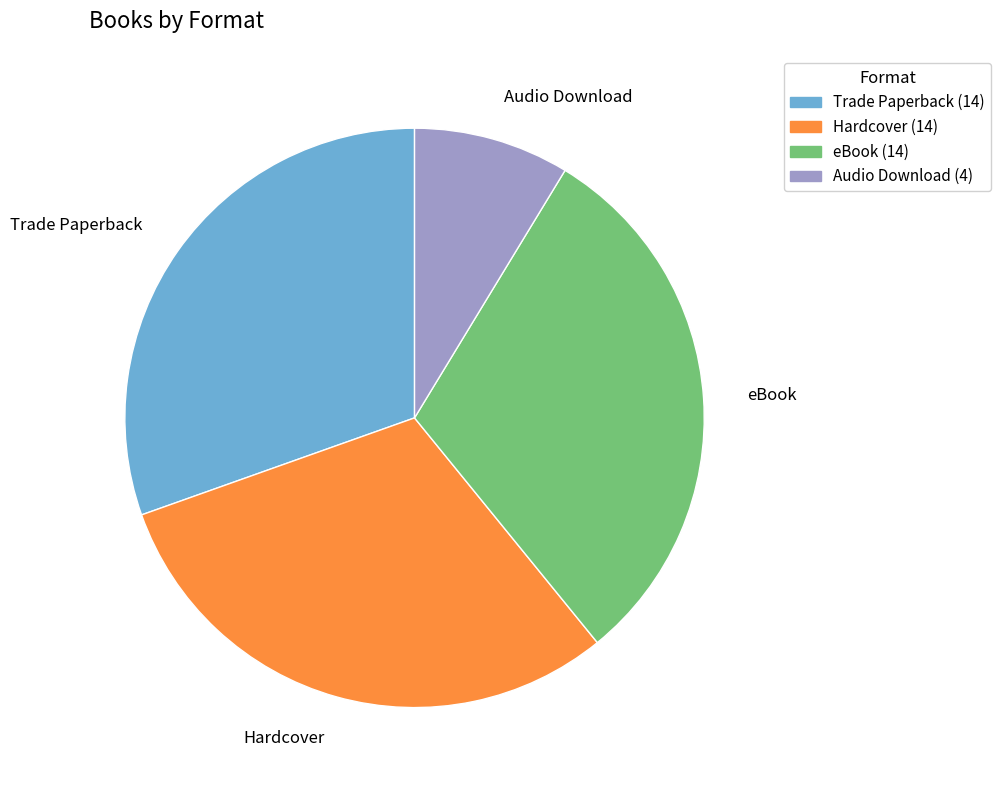

How many slices are in this pie chart?

4